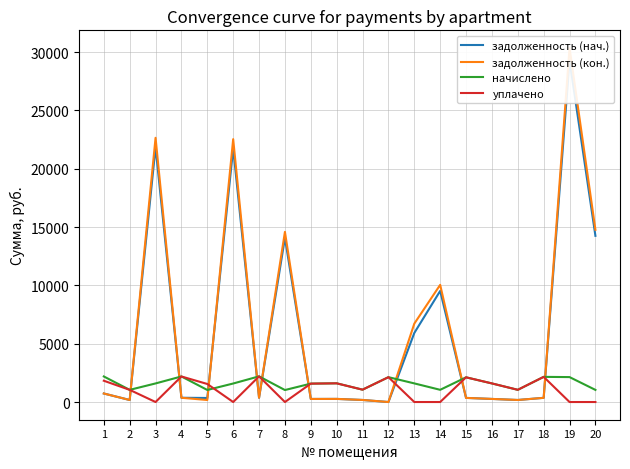

At which category is the sum across all series the highest?

19